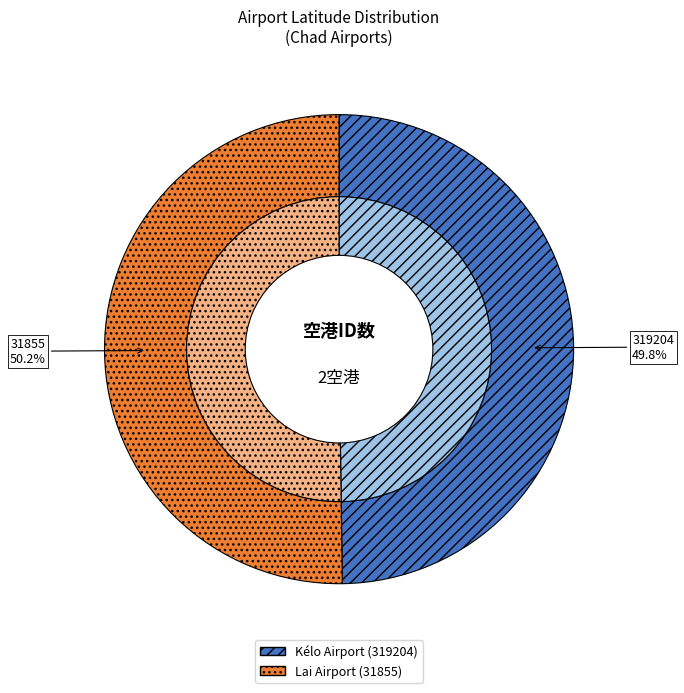

To the nearest percent, what percentage of the pie is 31855?

50%